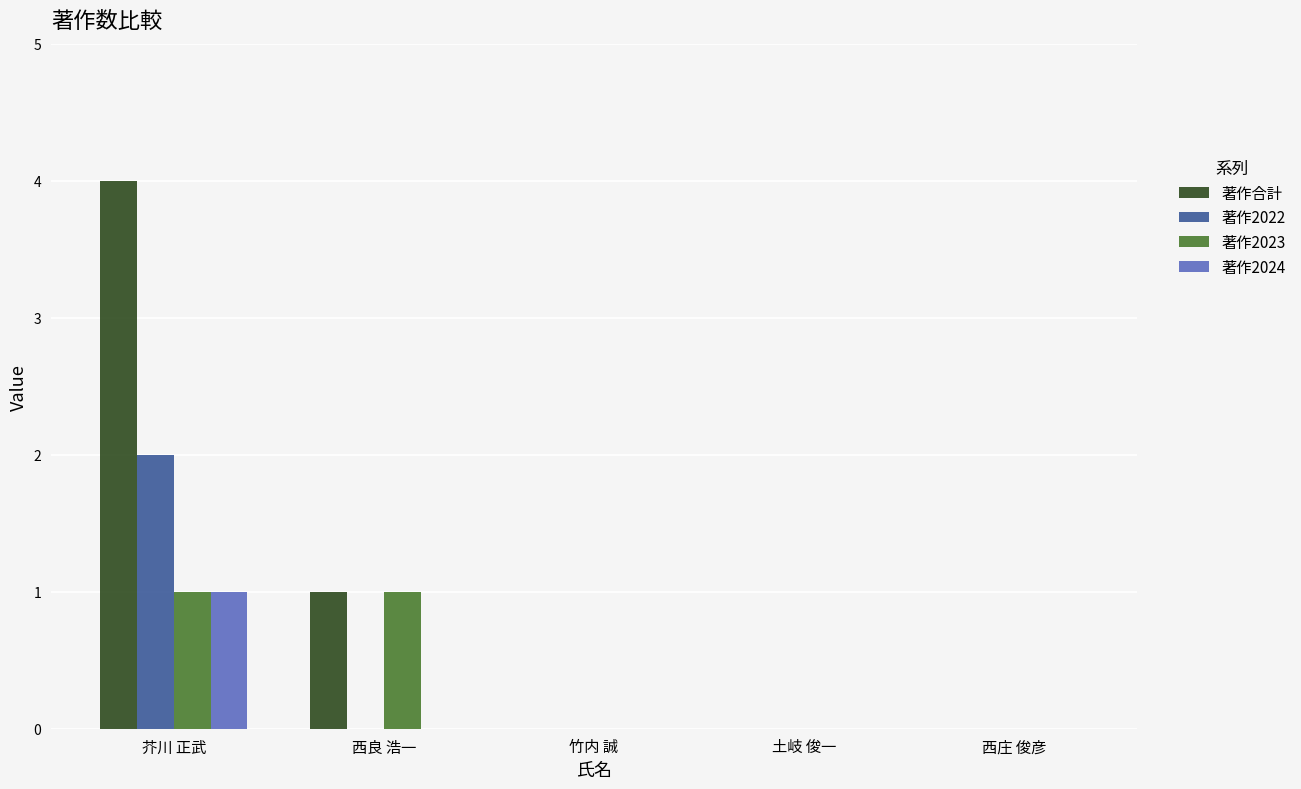

The value of 著作合計 at 芥川 正武 is 6. True or false?

False